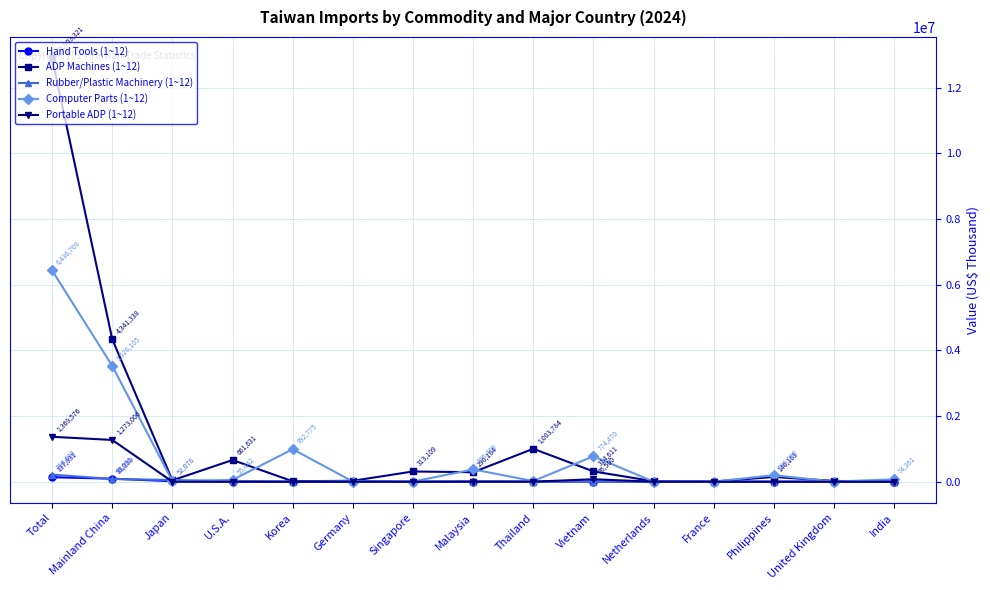

At which category is the sum across all series the highest?

Total